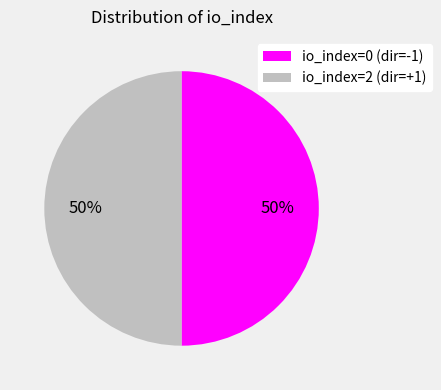

Is the sum of io_index=2 (dir=+1) and io_index=0 (dir=-1) greater than half?

Yes